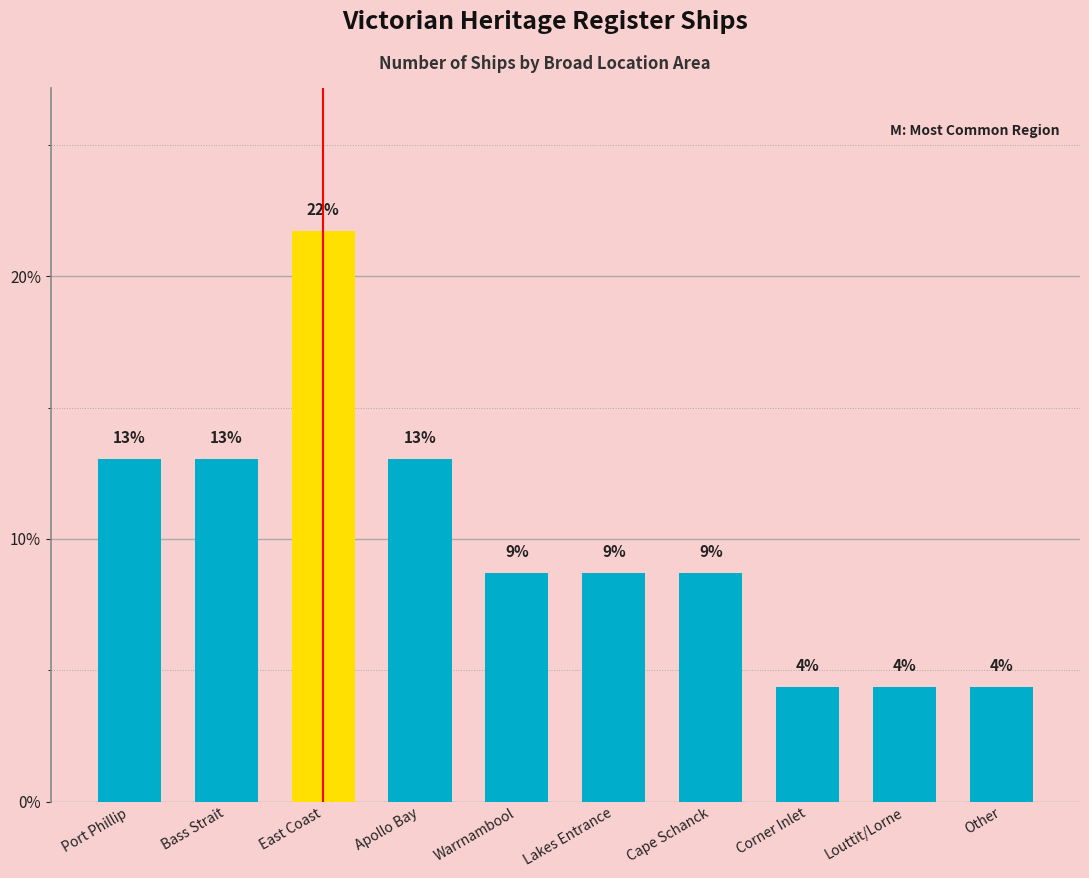

Does the chart contain stacked bars?

No